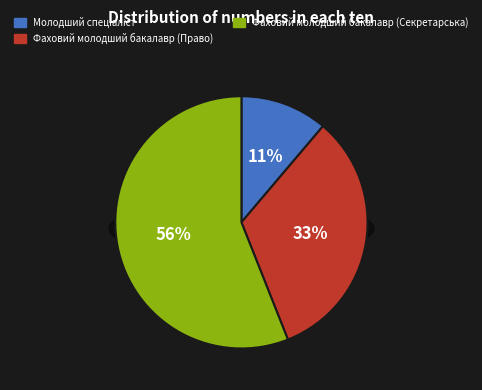

Which slice is the largest?

Фаховий молодший бакалавр (Секретарська)